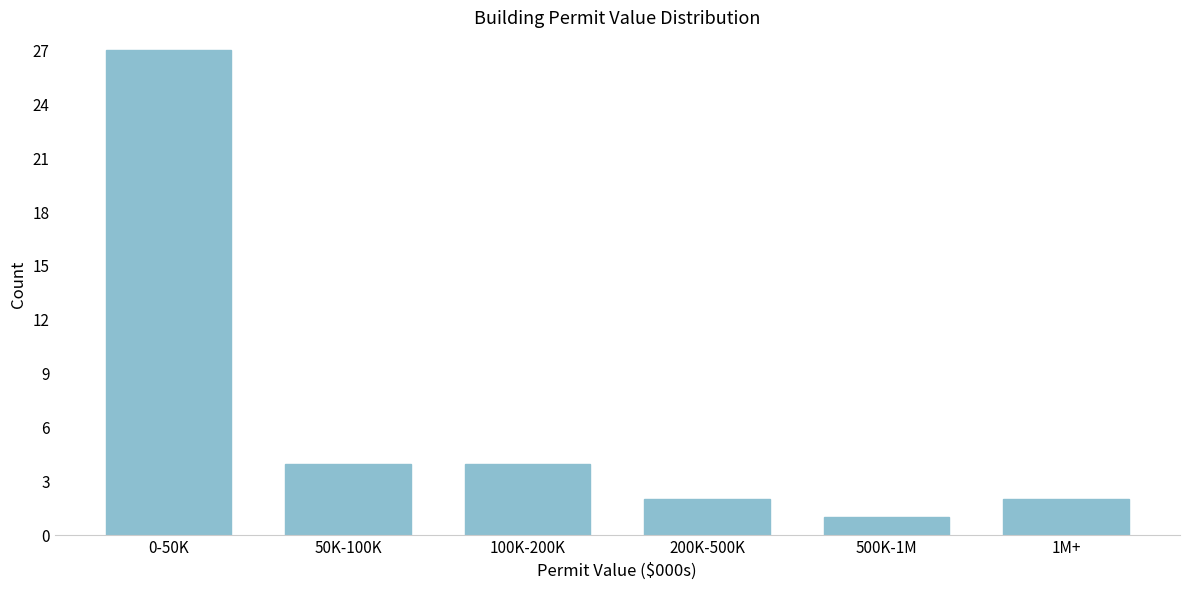

Reading left to right, what are all the values shown in this chart?

27	4	4	2	1	2